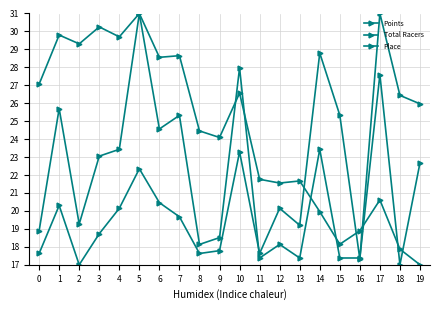

How many categories are shown in the chart?

20